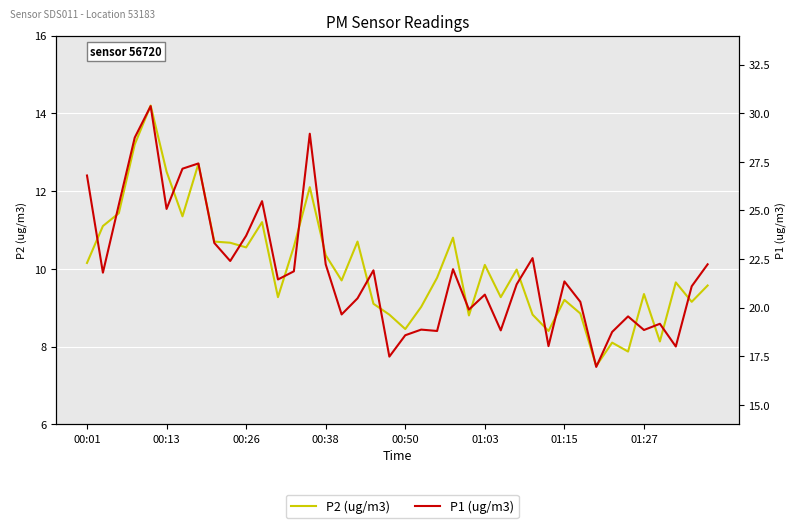

How many lines are shown in the chart?

2